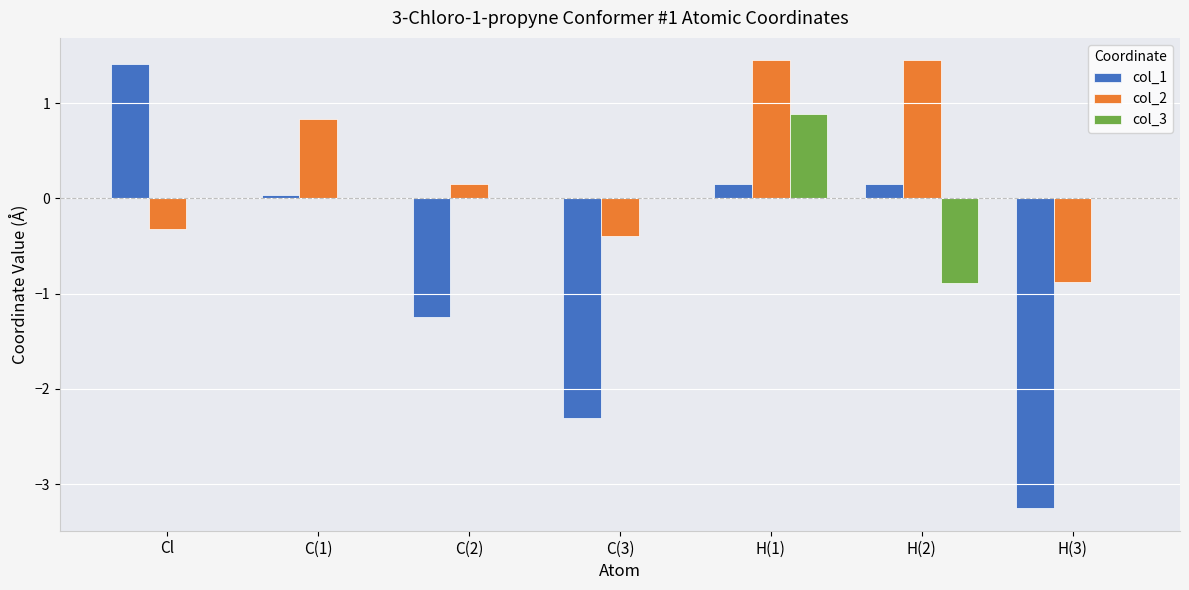

Read the col_2 value at C(3).

-0.4